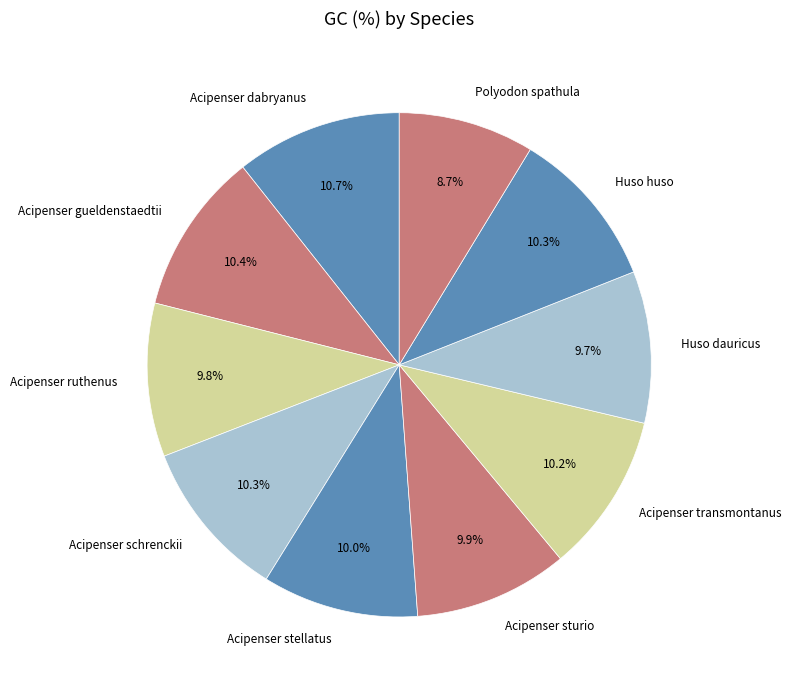

What is the smallest slice in the pie chart?

Polyodon spathula